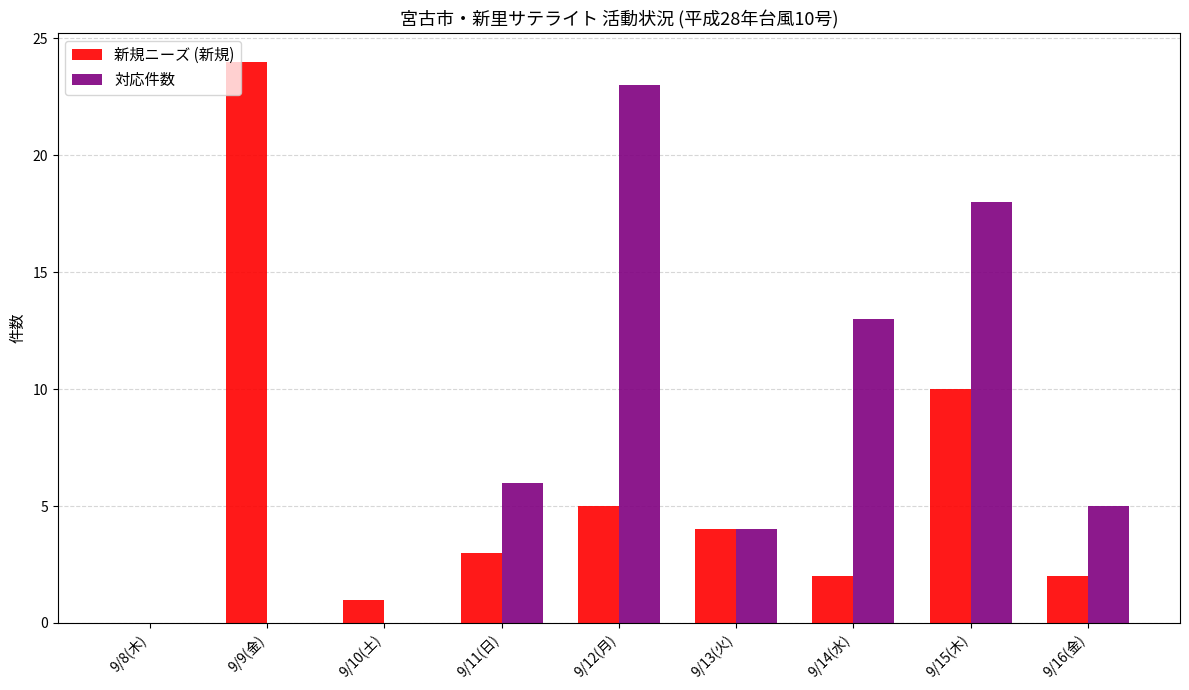

What is the maximum value for 対応件数?

23